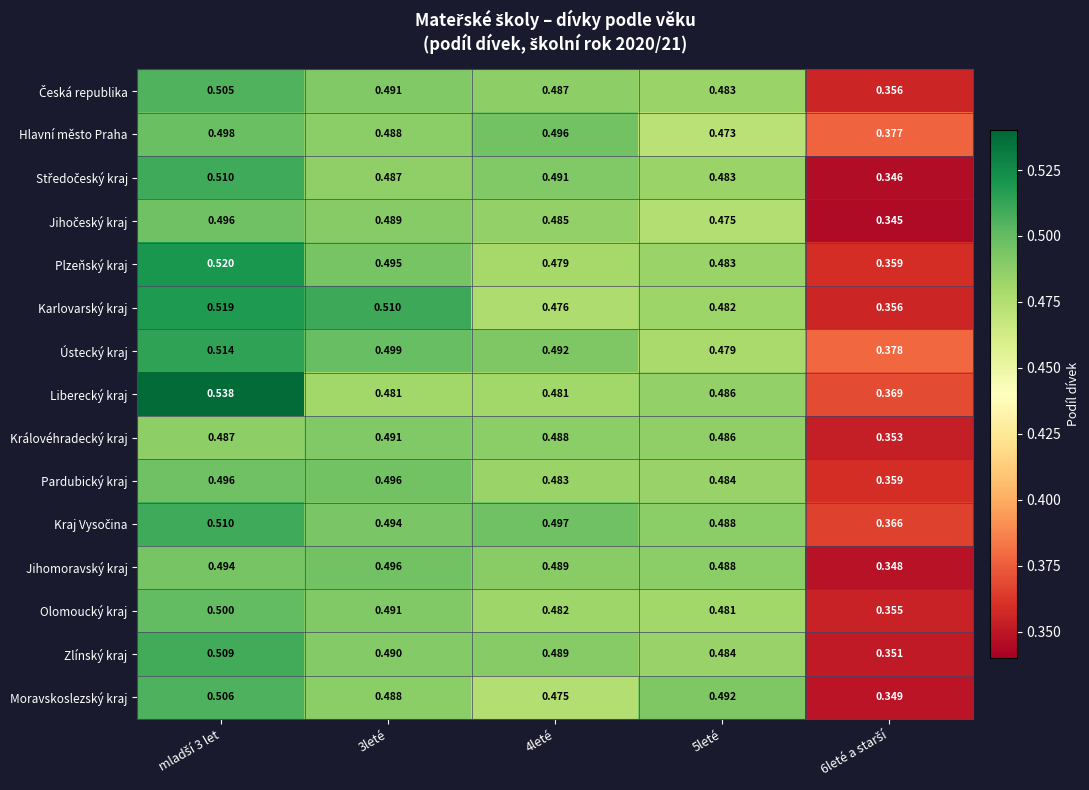

Which series has the widest spread of values?

Liberecký kraj